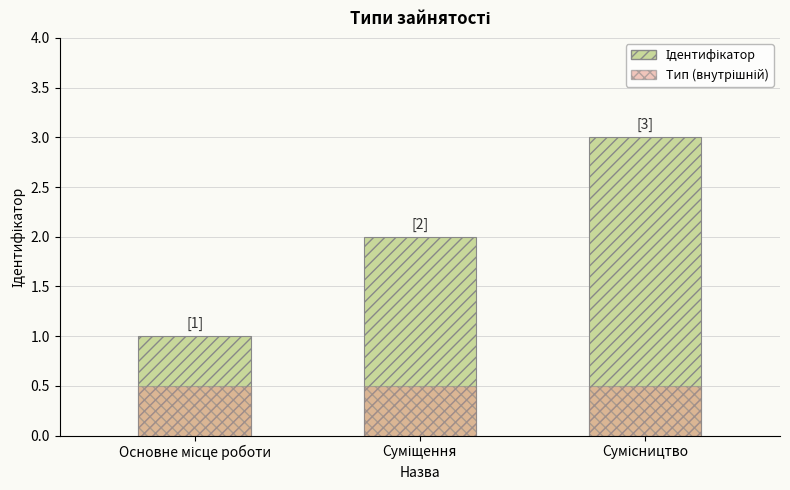

What is the highest value of the Тип (внутрішній) series?

0.5